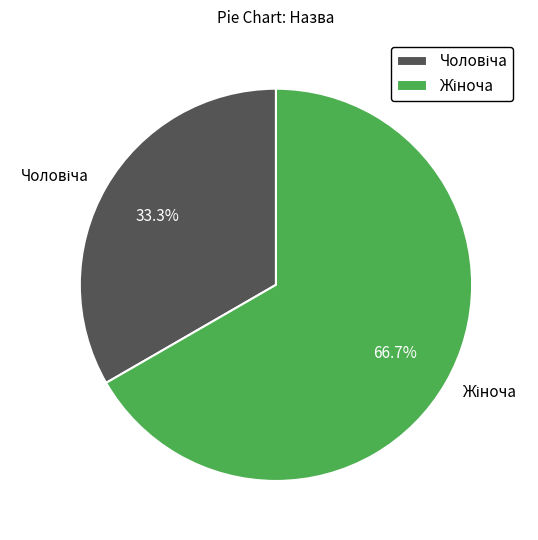

Does any single category account for the majority?

Yes